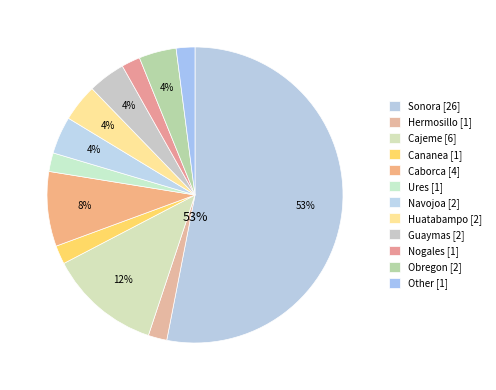

What portion of the pie excludes Other [1]?

98.0%